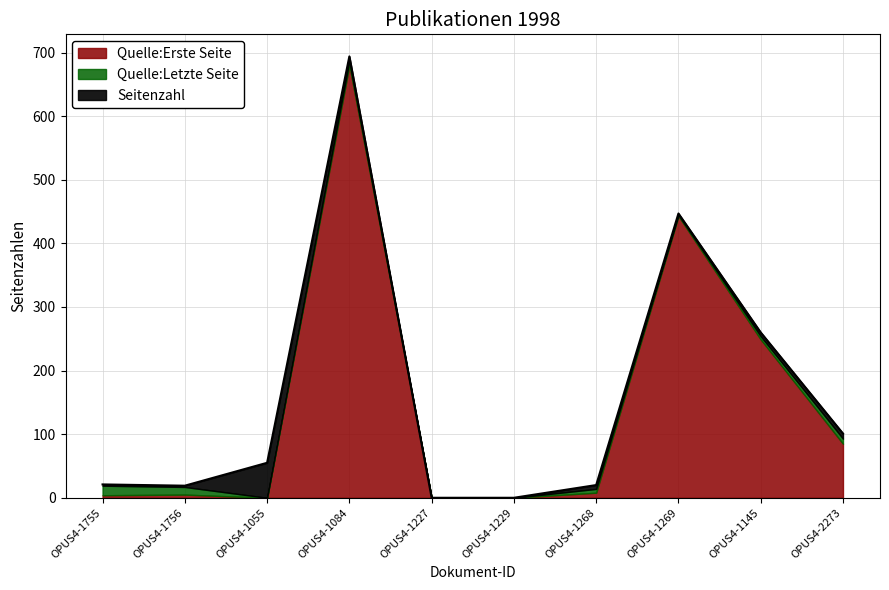

Where is Quelle:Erste Seite nearest to the value 340?

OPUS4-1145